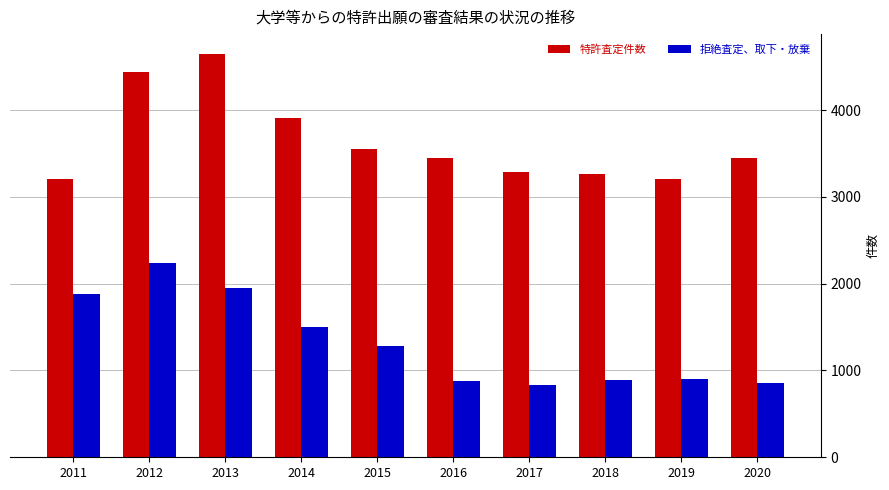

What are all the series names shown in the legend?

特許査定件数, 拒絶査定、取下・放棄